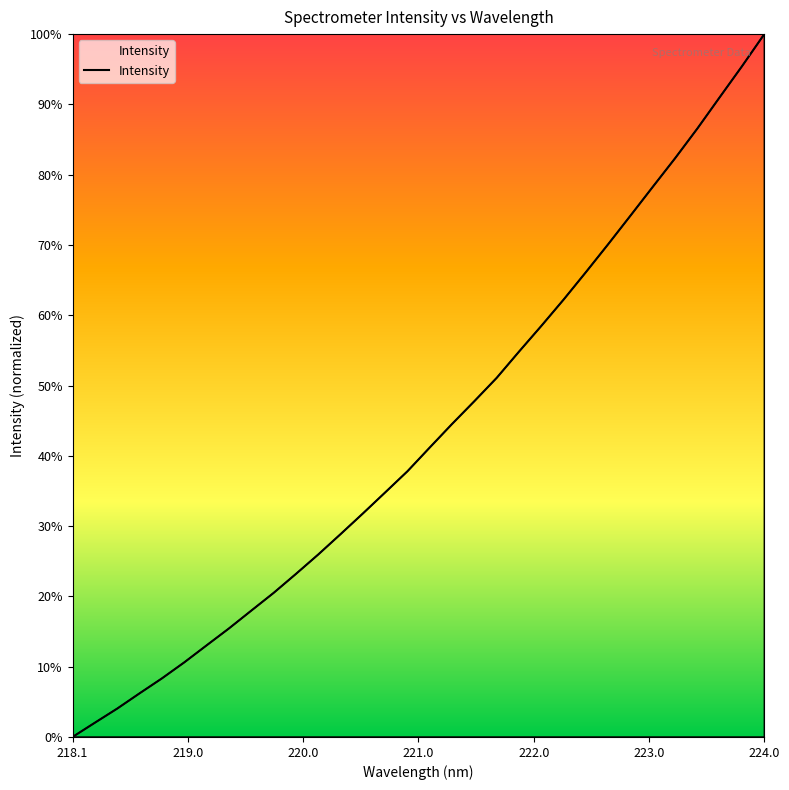

What is the difference between the maximum and minimum values?

100.0